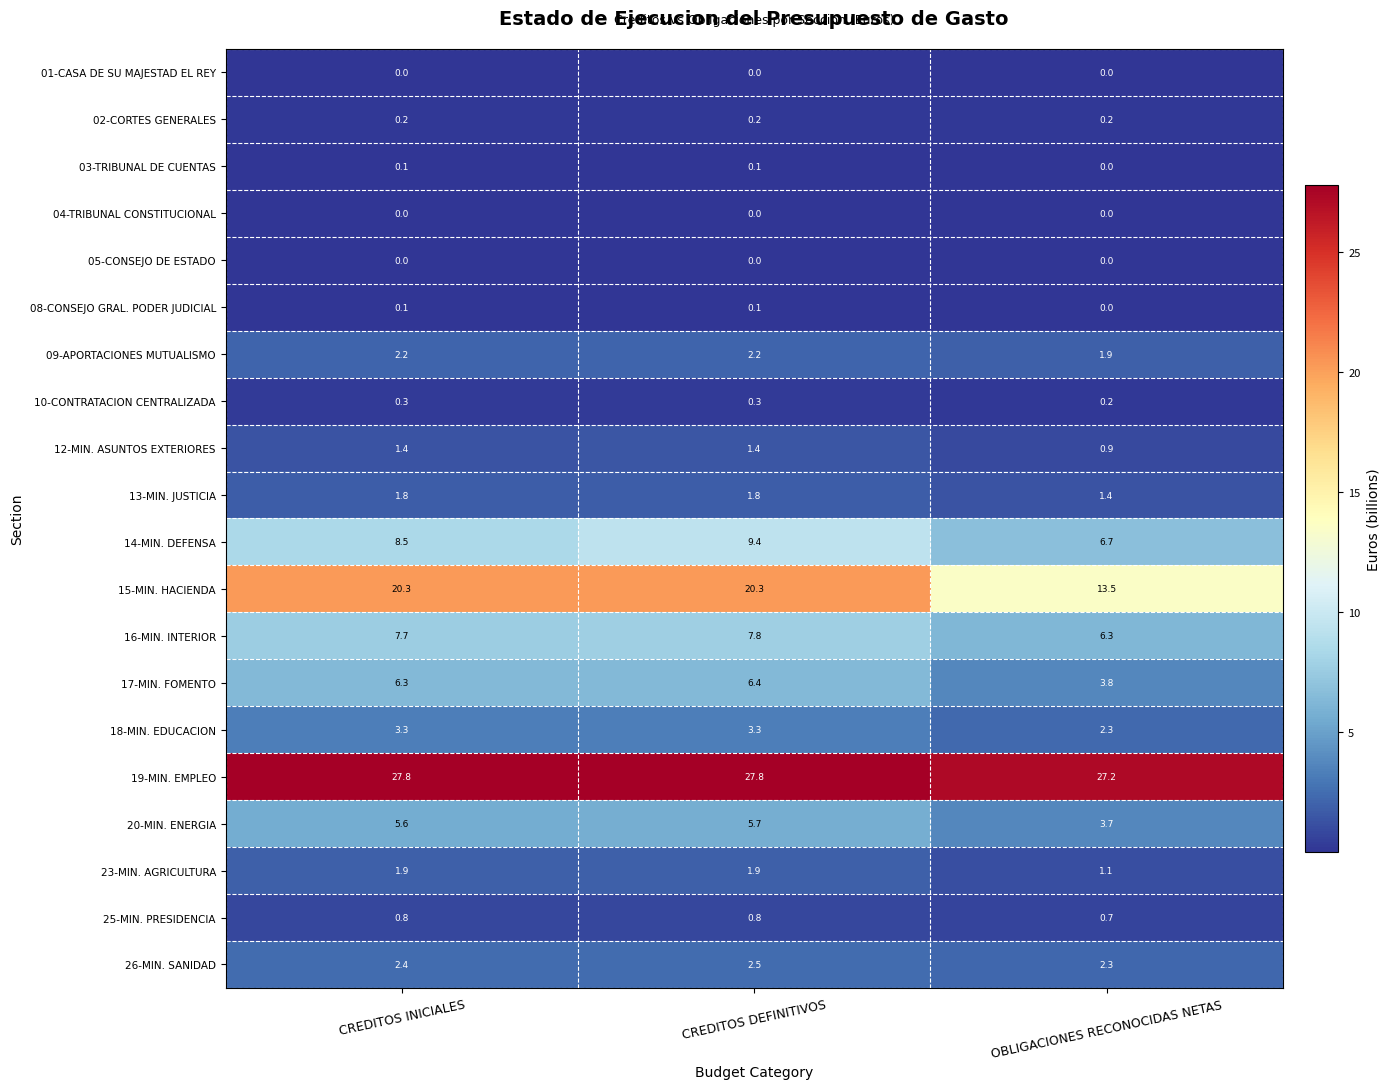

What is the greatest value displayed?

27.8